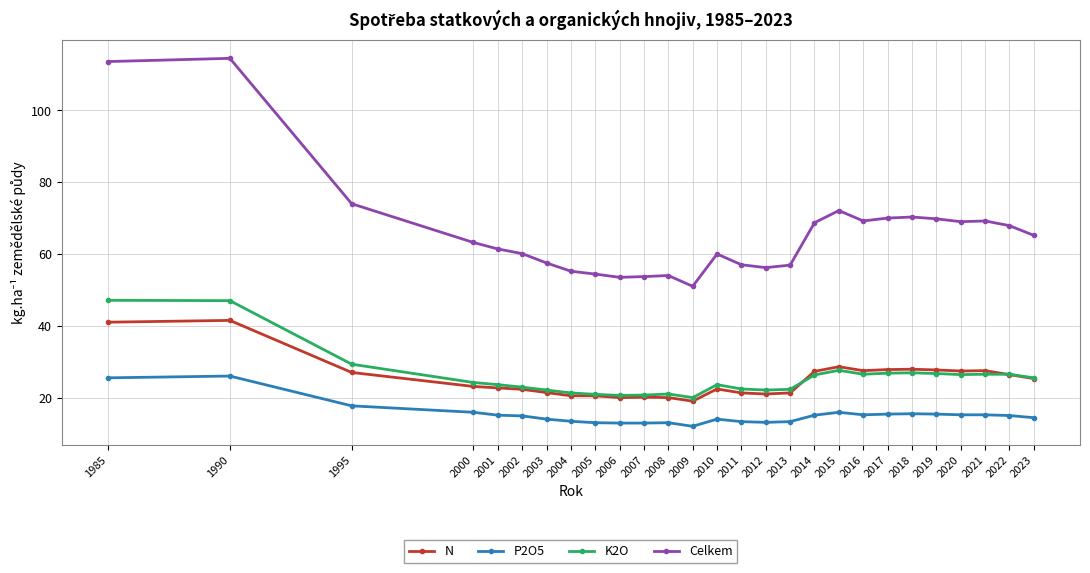

Is it true that K2O equals 22.1 at 2012?

True